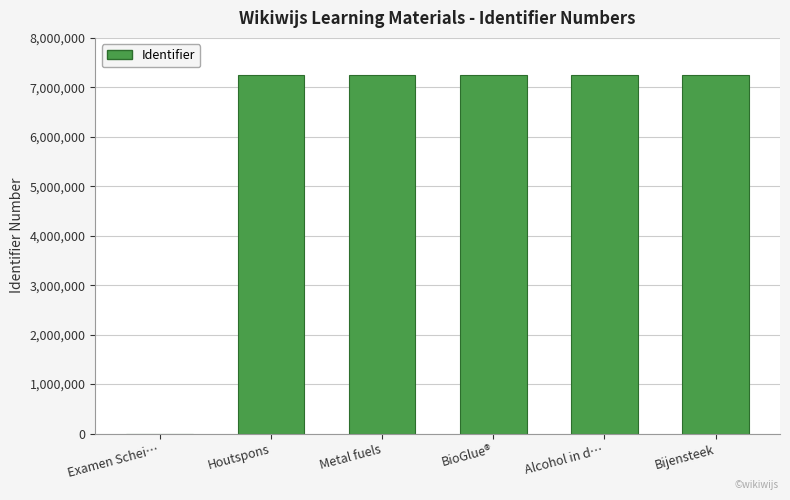

Does the chart contain stacked bars?

No